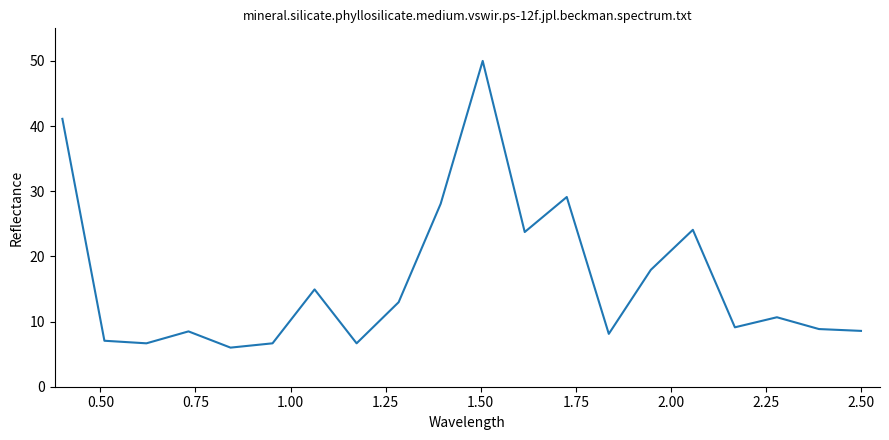

How many lines are shown in the chart?

1